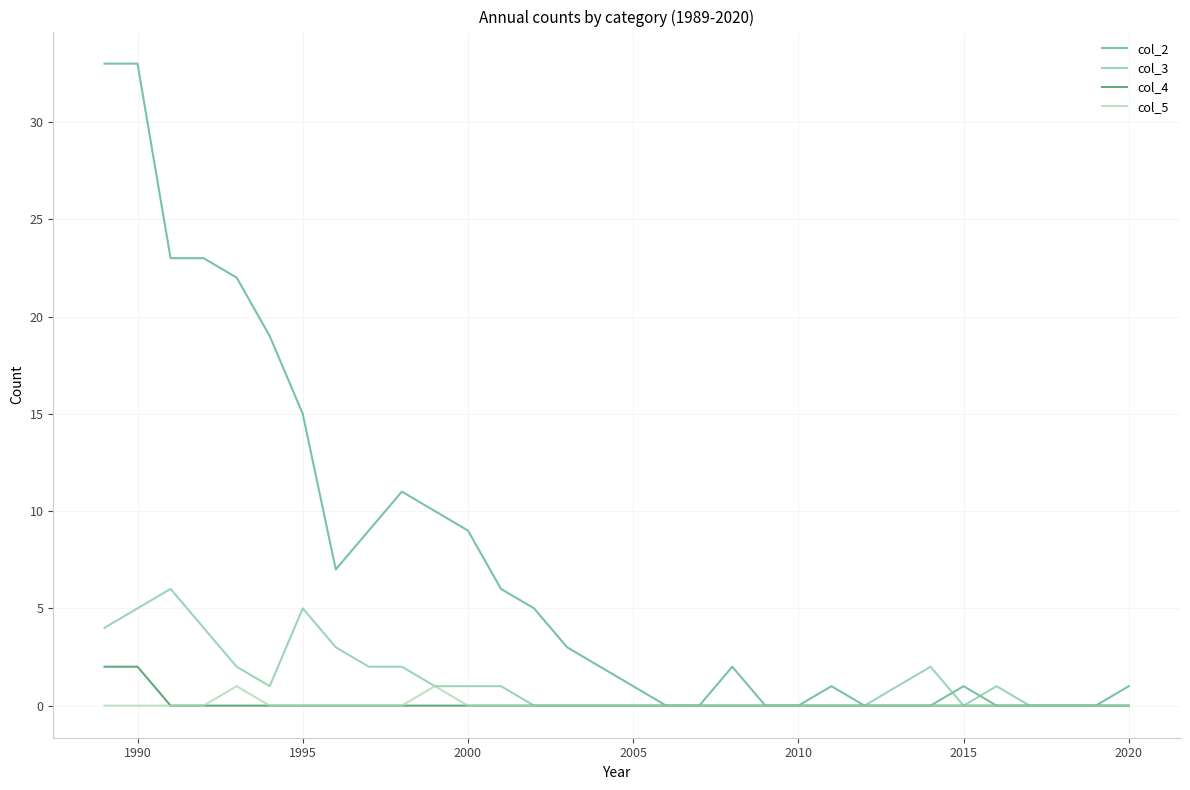

What is the maximum value shown in the chart?

33